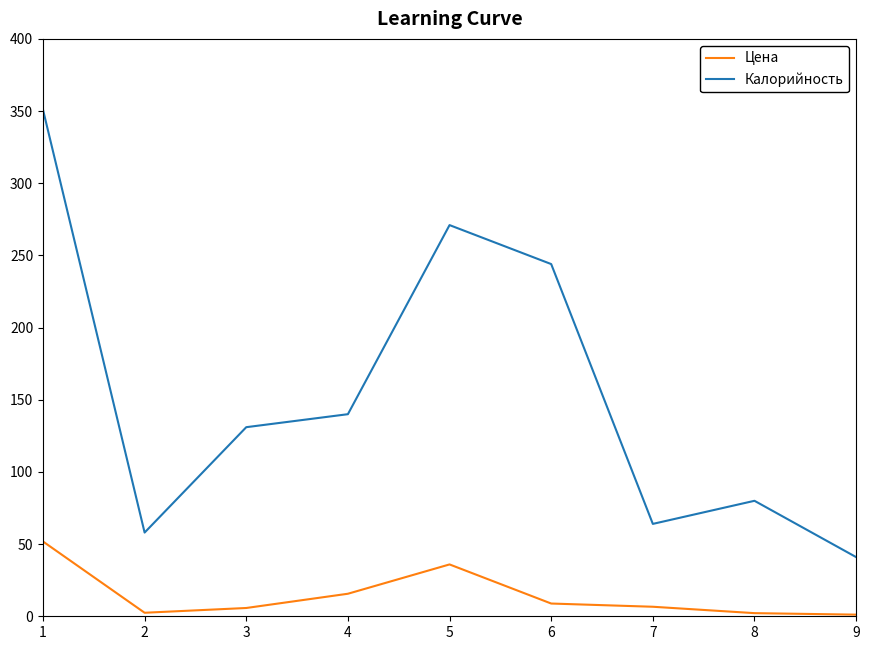

Between 2 and 7, which series saw the biggest shift?

Калорийность